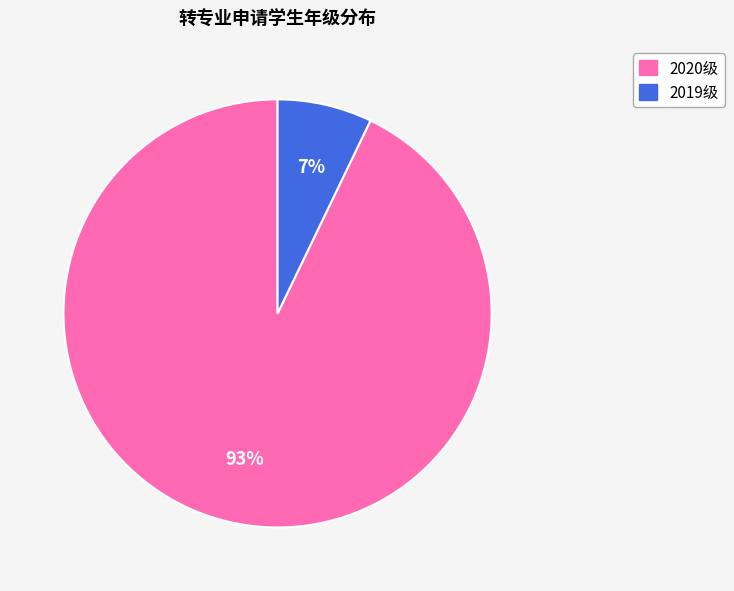

The 2019级 slice represents 7% of the pie. True or false?

True